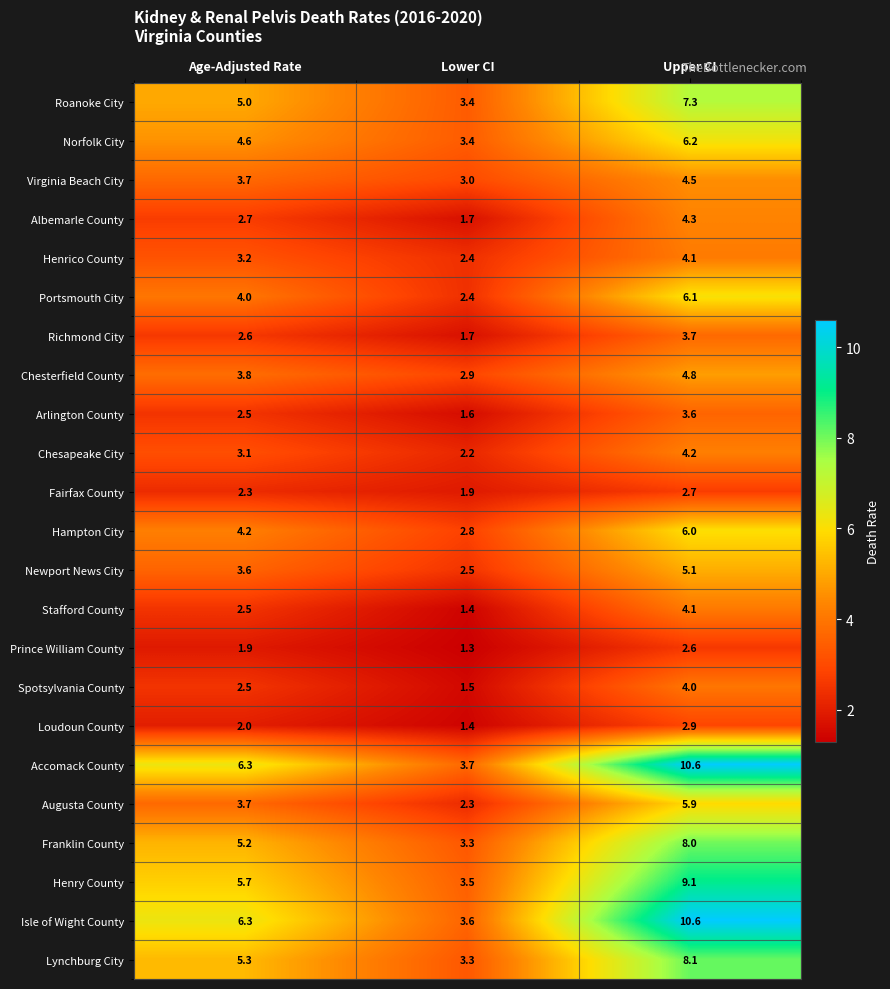

List the labels in order of Roanoke City value, largest first.

Upper CI, Age-Adjusted Rate, Lower CI